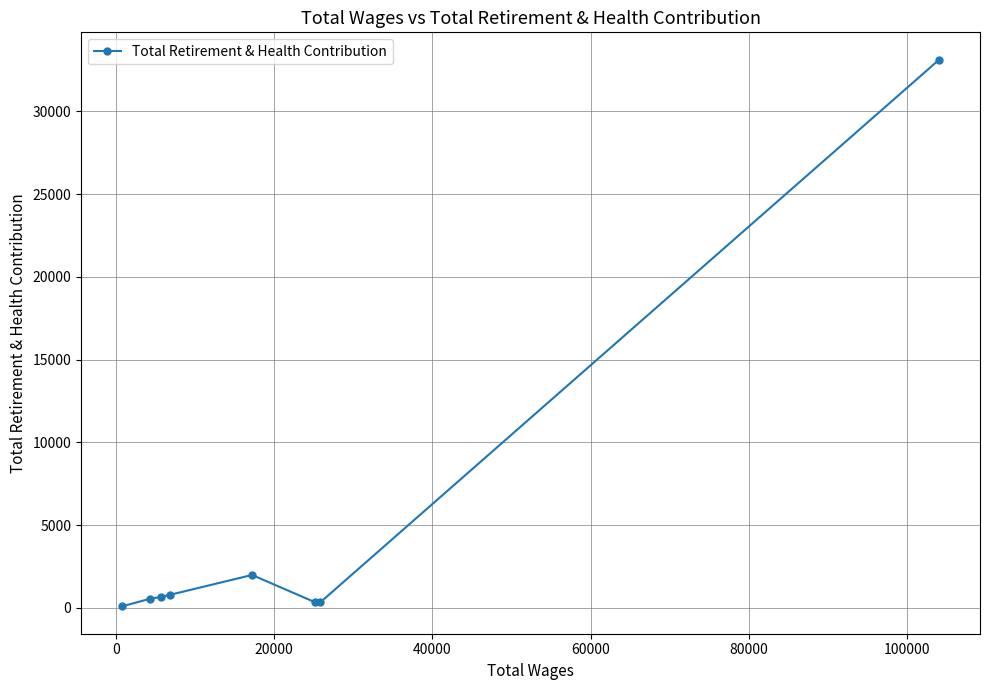

How many data points are less than 653?

4